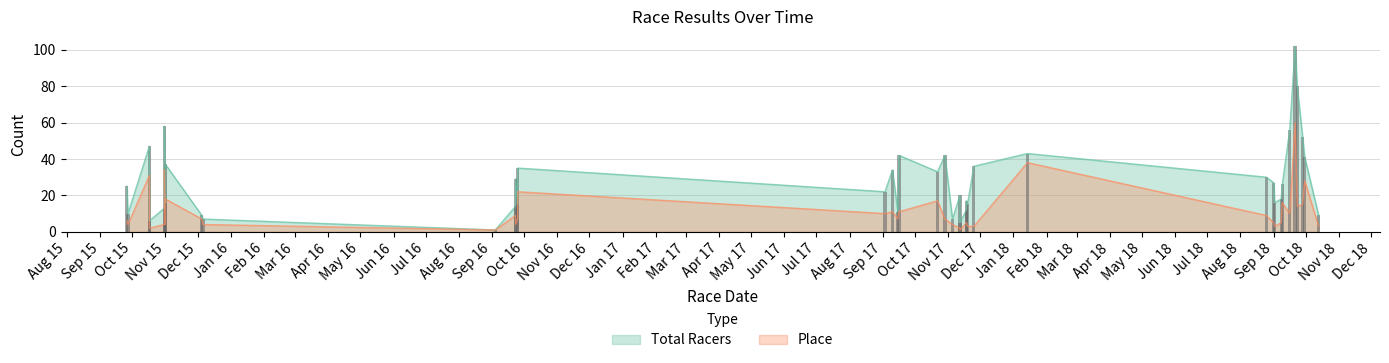

What is the minimum value shown in the chart?

1